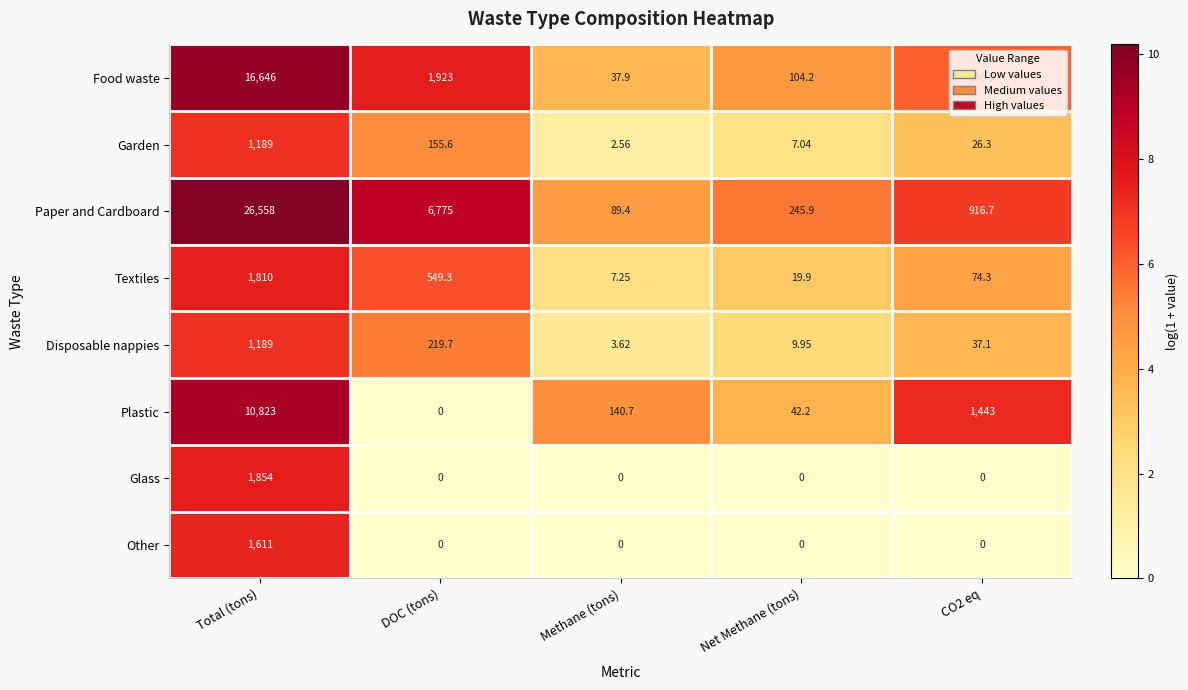

Where is Food waste nearest to the value 8341?

DOC (tons)